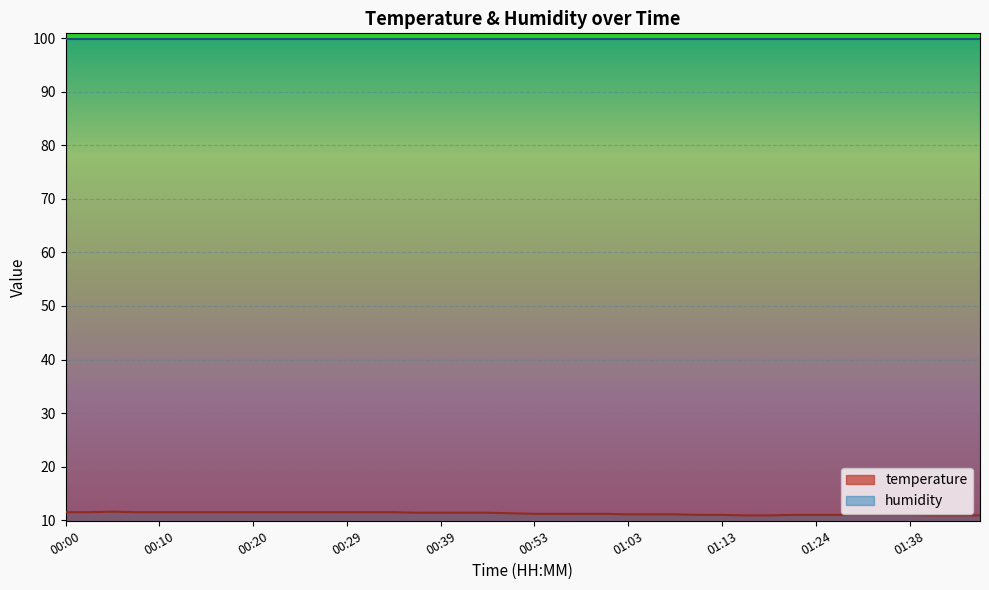

What is the difference between the values at 00:05 and 00:07?

0.1